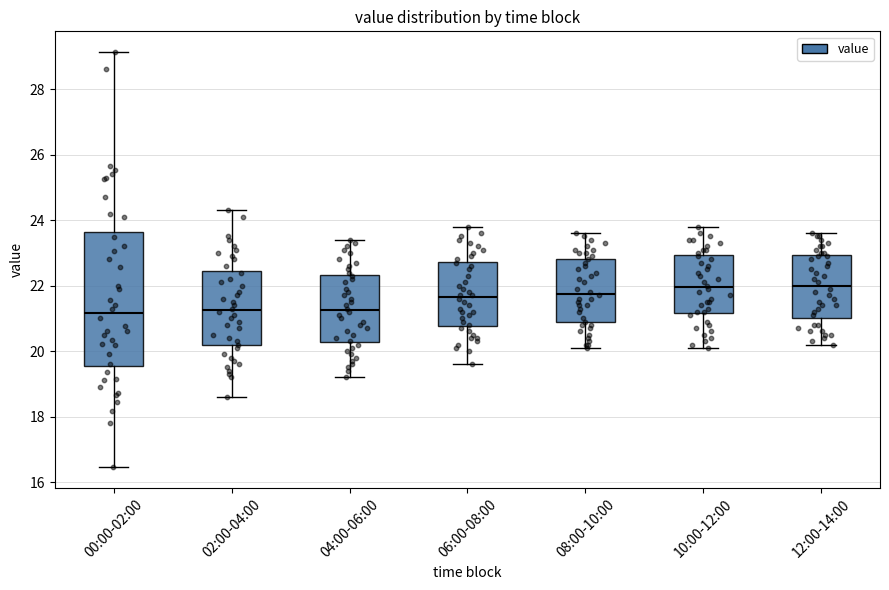

Reading left to right, read every box against the y-axis: the position of its median line, the range the box covers, and the ends of its whiskers. The values are not printed on the chart, so give them approximately, as read against the axis.

00:00-02:00: median 21.2, box 19.6 to 23.6, whiskers 16.4 to 29.2
02:00-04:00: median 21.2, box 20.2 to 22.4, whiskers 18.6 to 24.4
04:00-06:00: median 21.2, box 20.2 to 22.4, whiskers 19.2 to 23.4
06:00-08:00: median 21.6, box 20.8 to 22.8, whiskers 19.6 to 23.8
08:00-10:00: median 21.8, box 20.8 to 22.8, whiskers 20.2 to 23.6
10:00-12:00: median 22.0, box 21.2 to 23.0, whiskers 20.2 to 23.8
12:00-14:00: median 22.0, box 21.0 to 23.0, whiskers 20.2 to 23.6